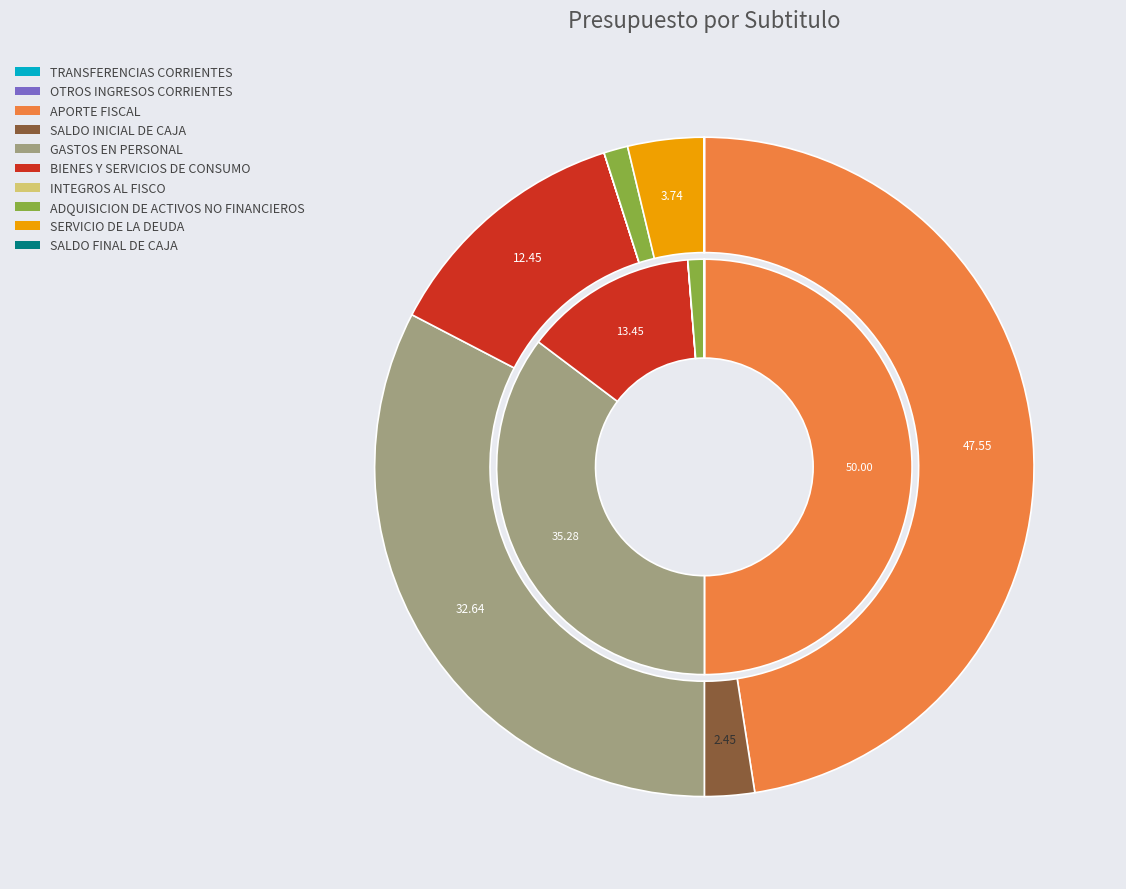

Which series has the largest range (max minus min)?

values_vigente